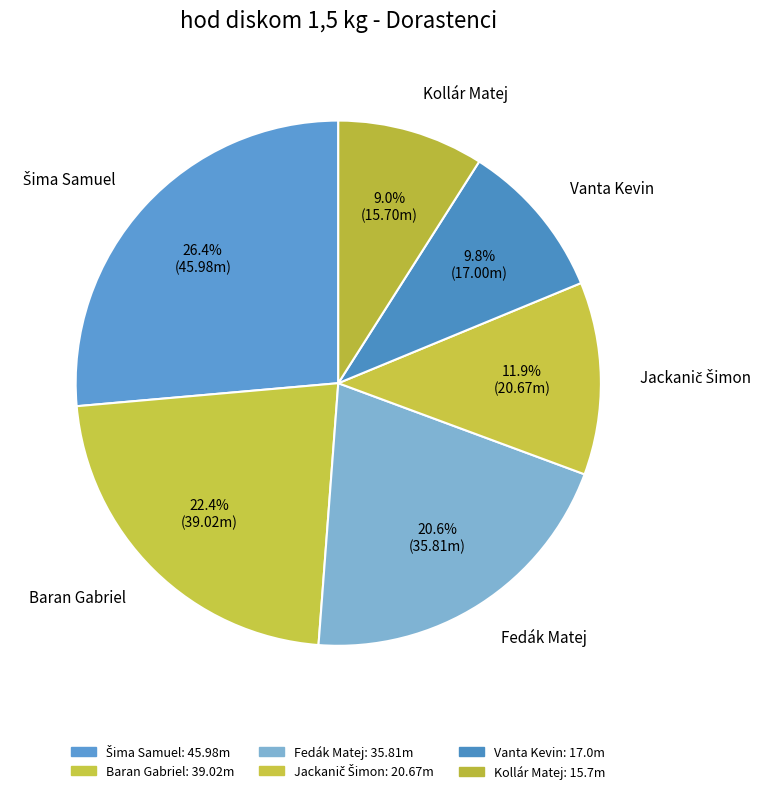

Combined, do Baran Gabriel and Kollár Matej account for over 50%?

No